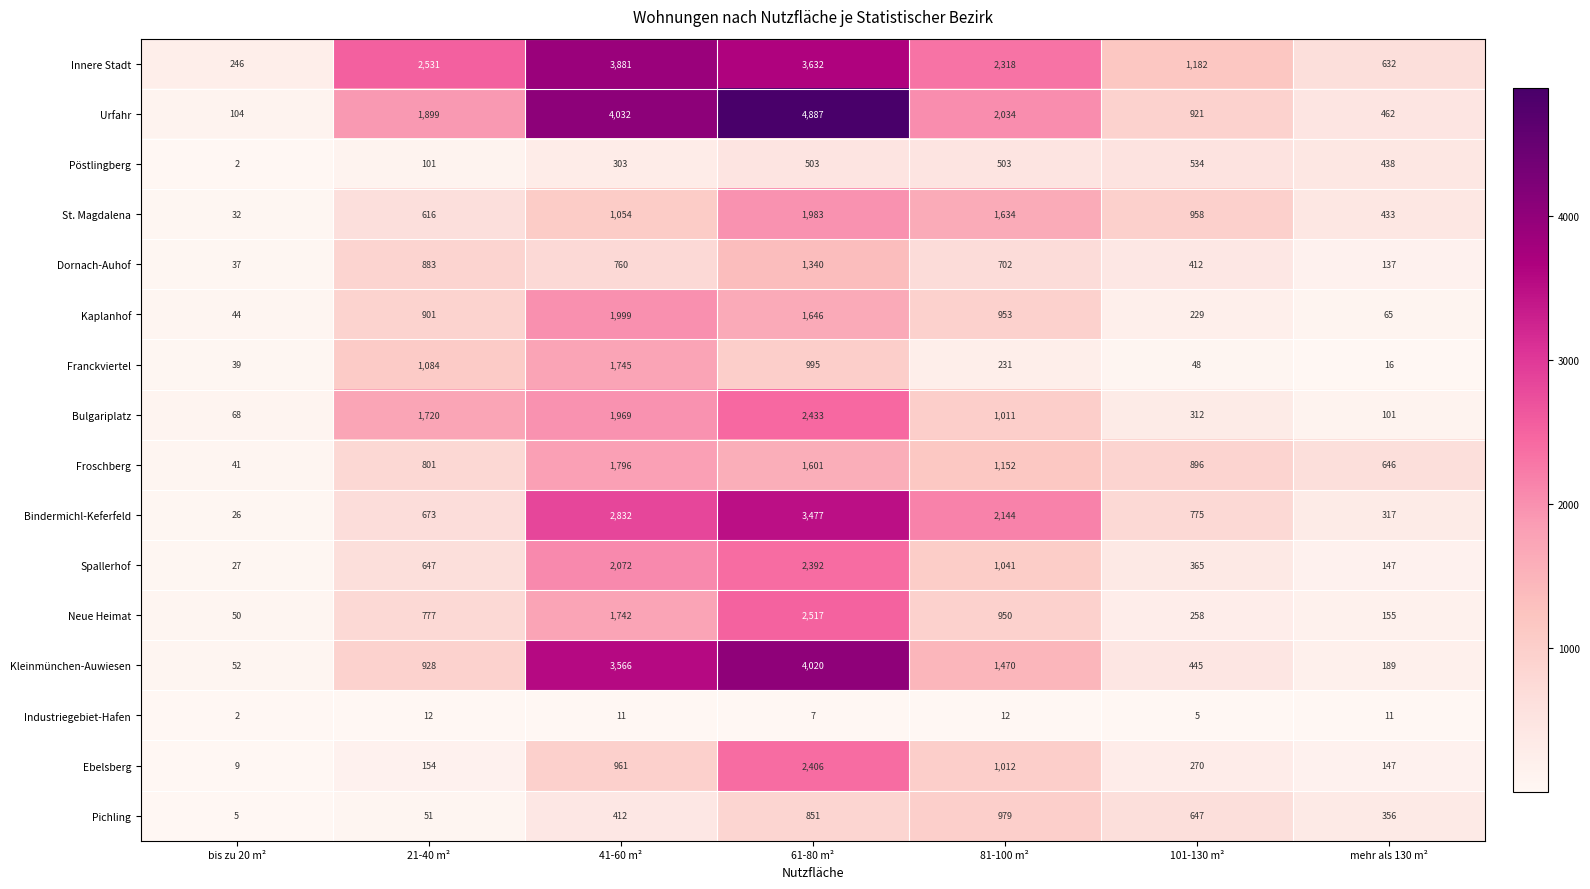

What value does the Neue Heimat series have at 61-80 m², to the nearest 100?

2500